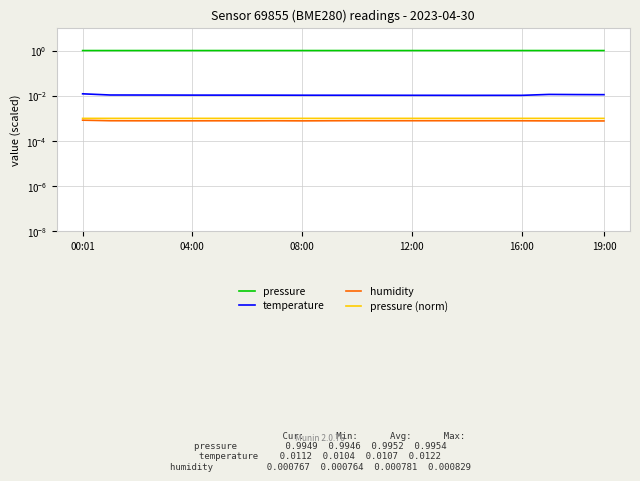

Between 9 and 12, which series saw the biggest shift?

temperature